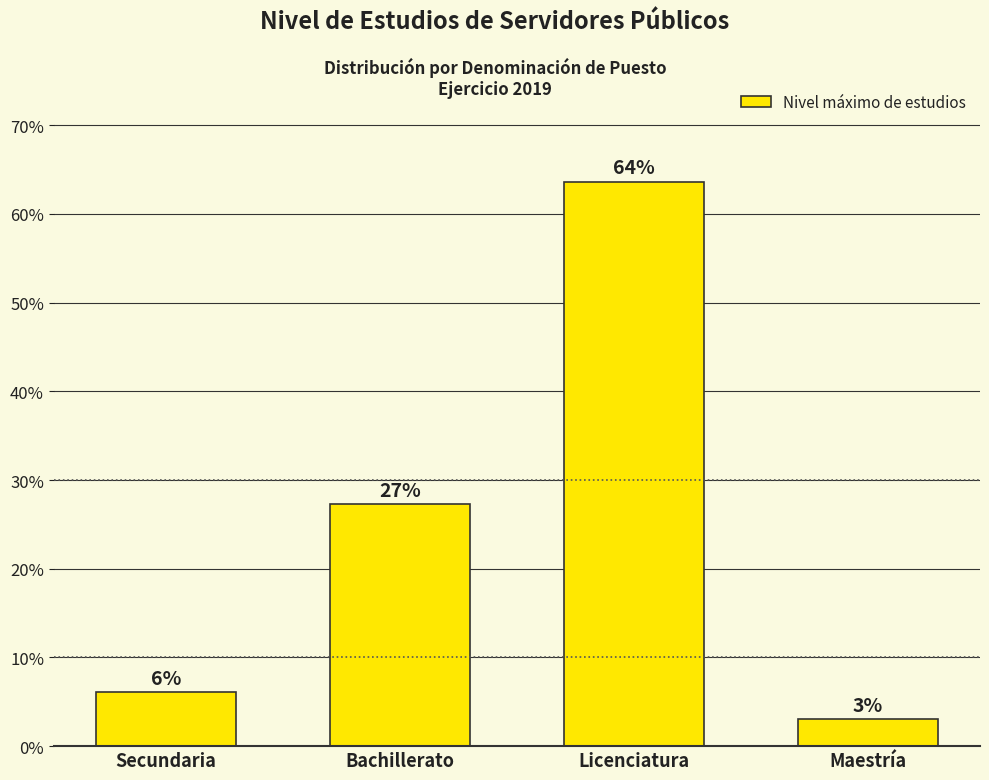

Does the chart contain any negative values?

No